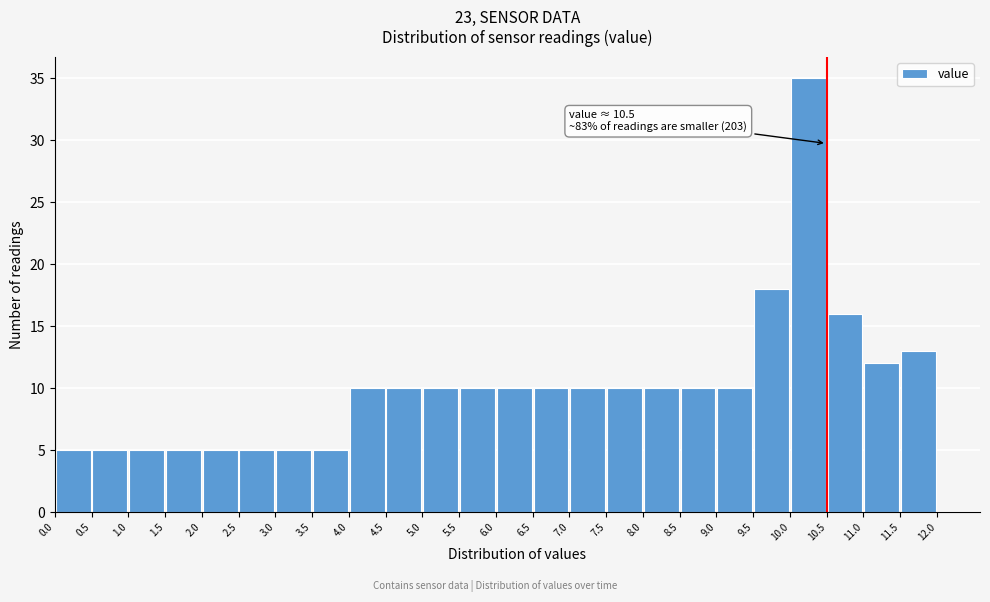

Over which range of the x-axis is the bar tallest?

10.0 to 10.5